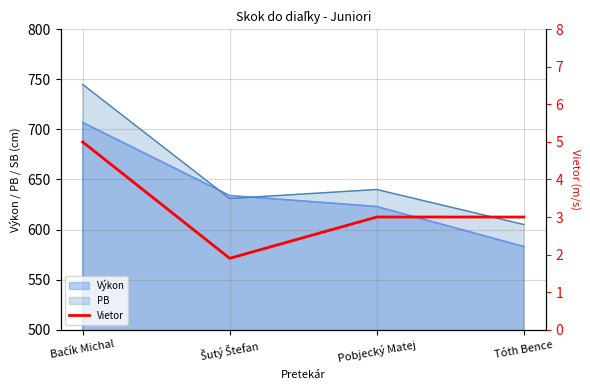

What is the sum of all values?

12.9